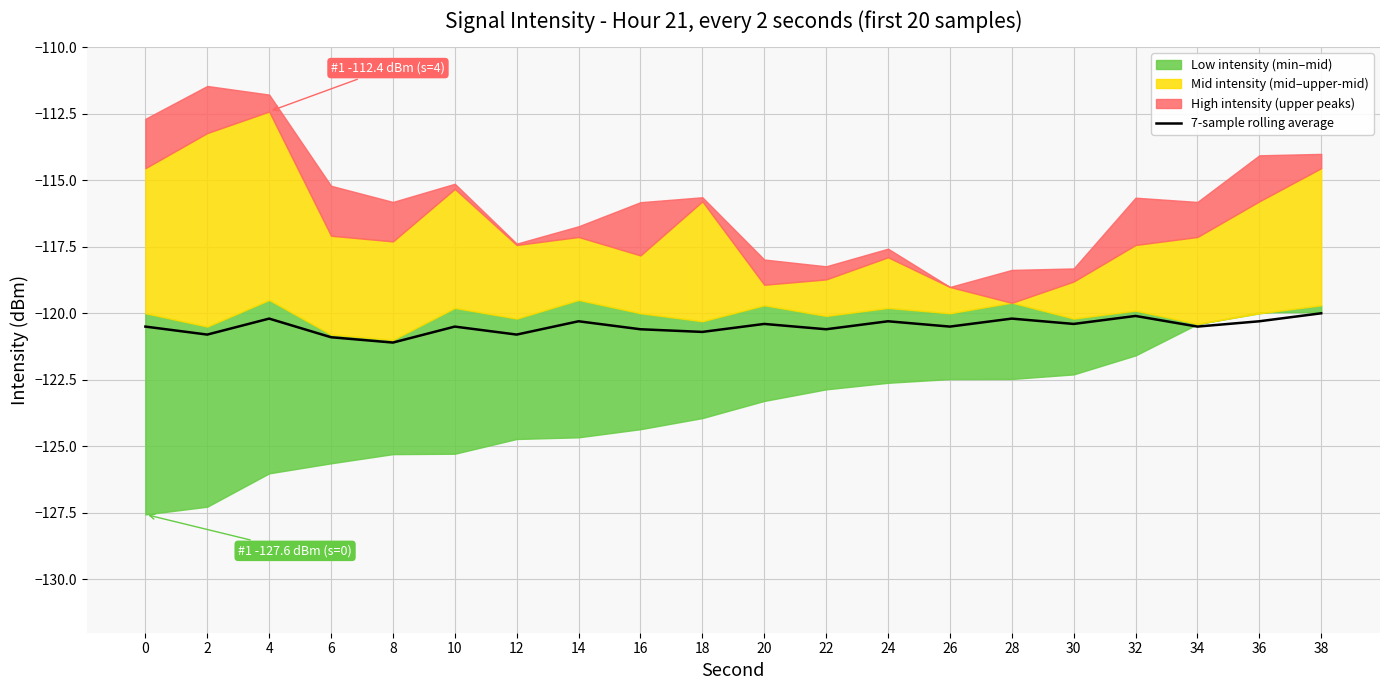

How many lines are shown in the chart?

1